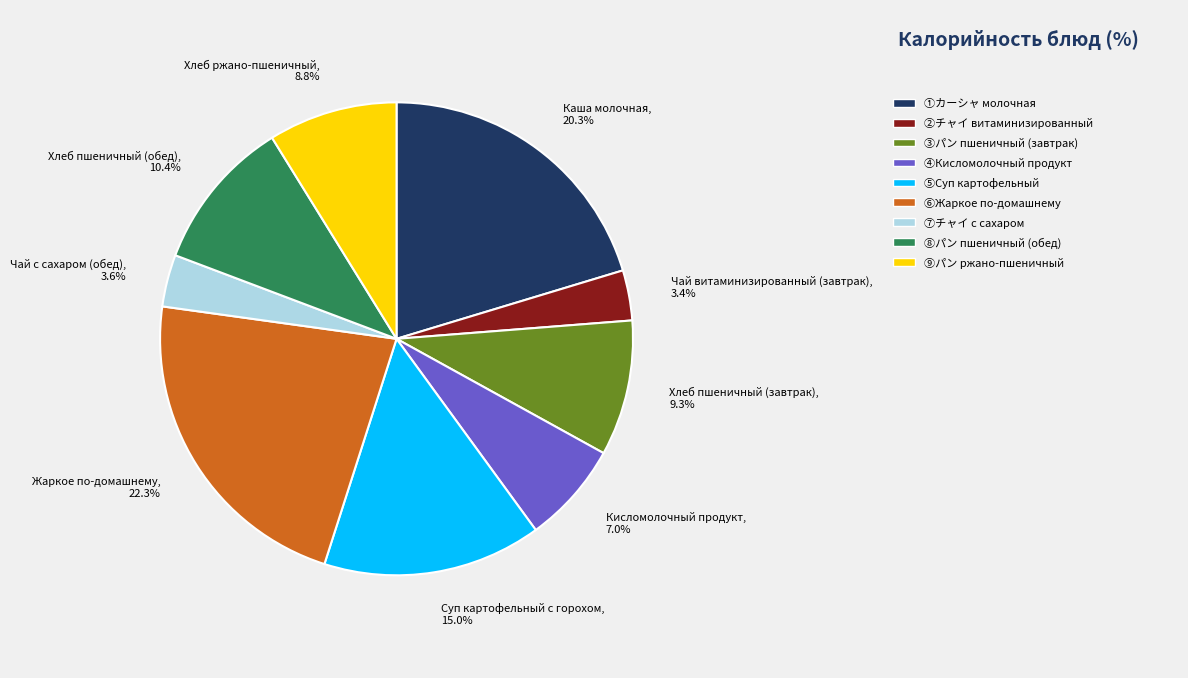

Does Хлеб пшеничный (обед) account for over 50% of the chart?

No